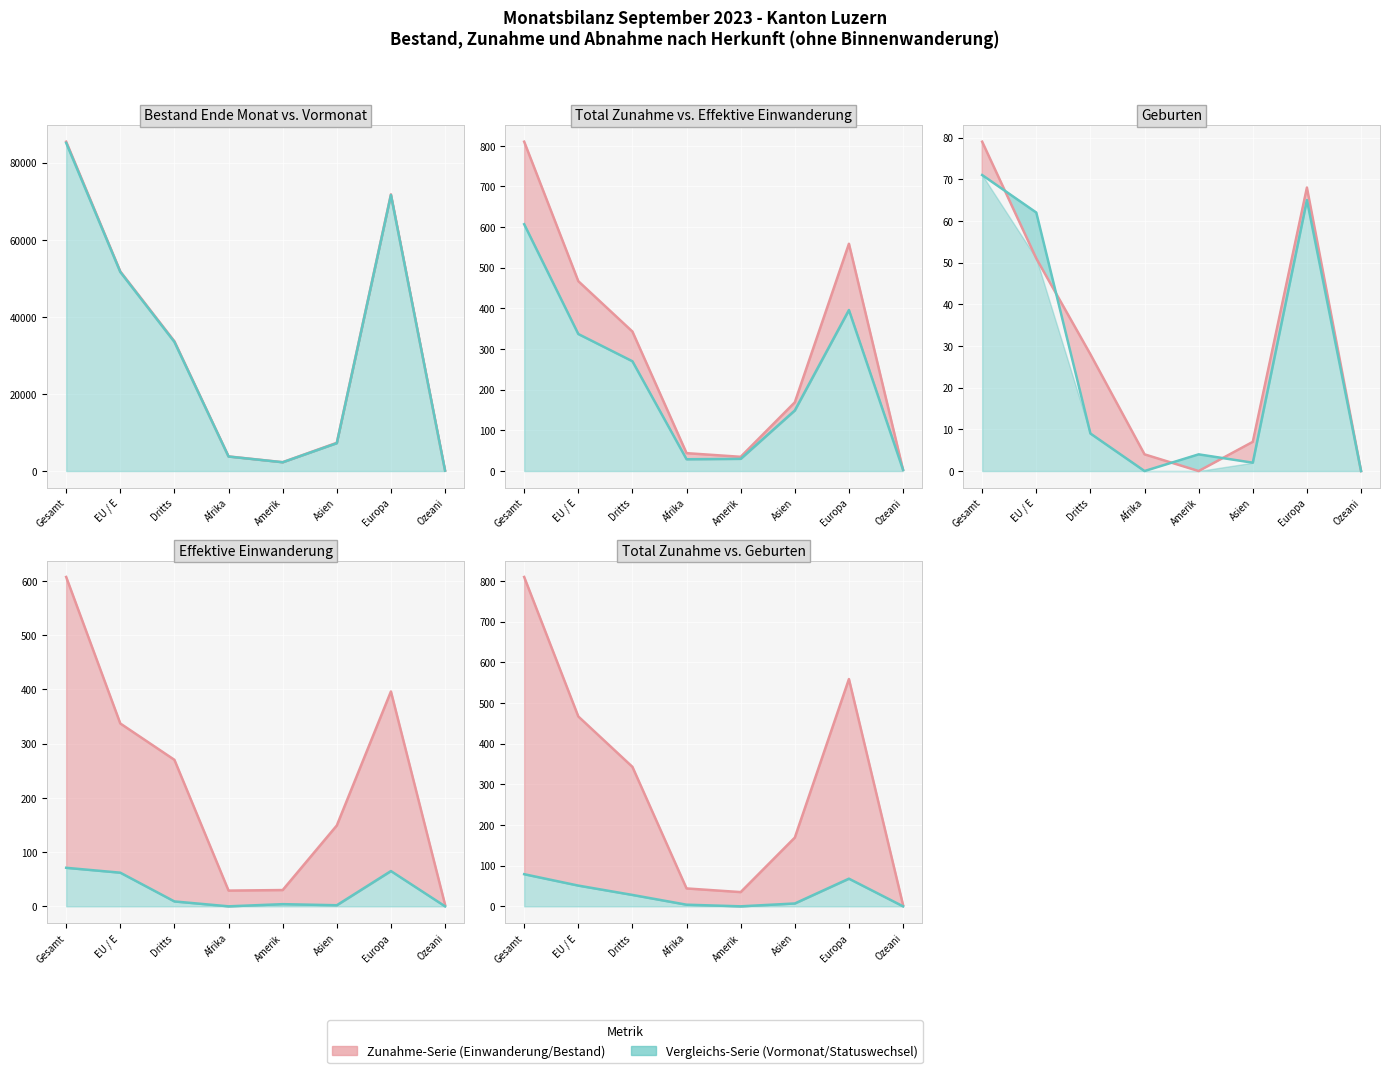

Is the value of Geburten at Afrika greater than the value of Total Zunahme at Dritts?

No